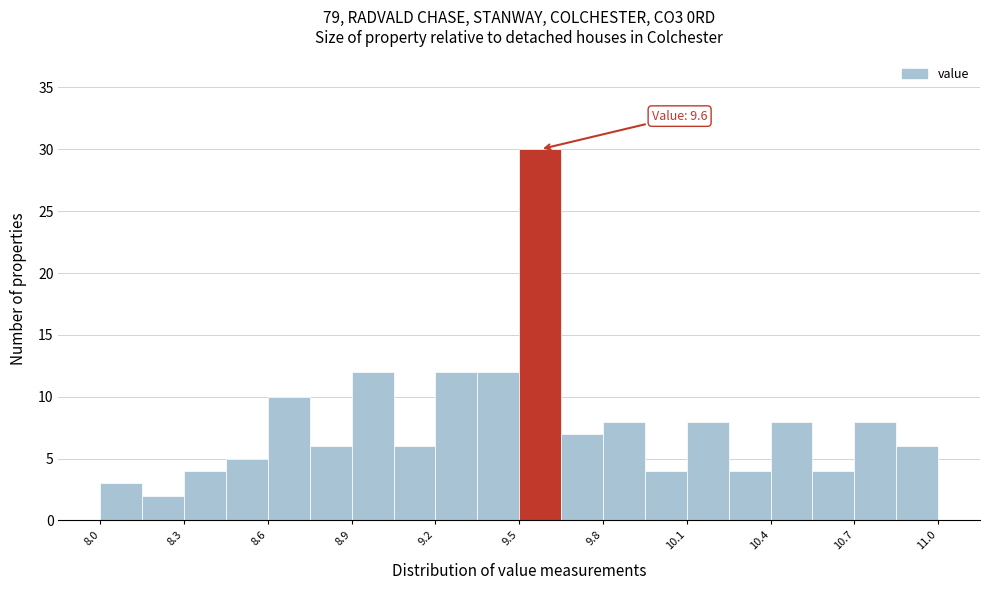

Around what value on the x-axis is the tallest bar? Give the approximate position of its centre, as read against the axis.

9.60